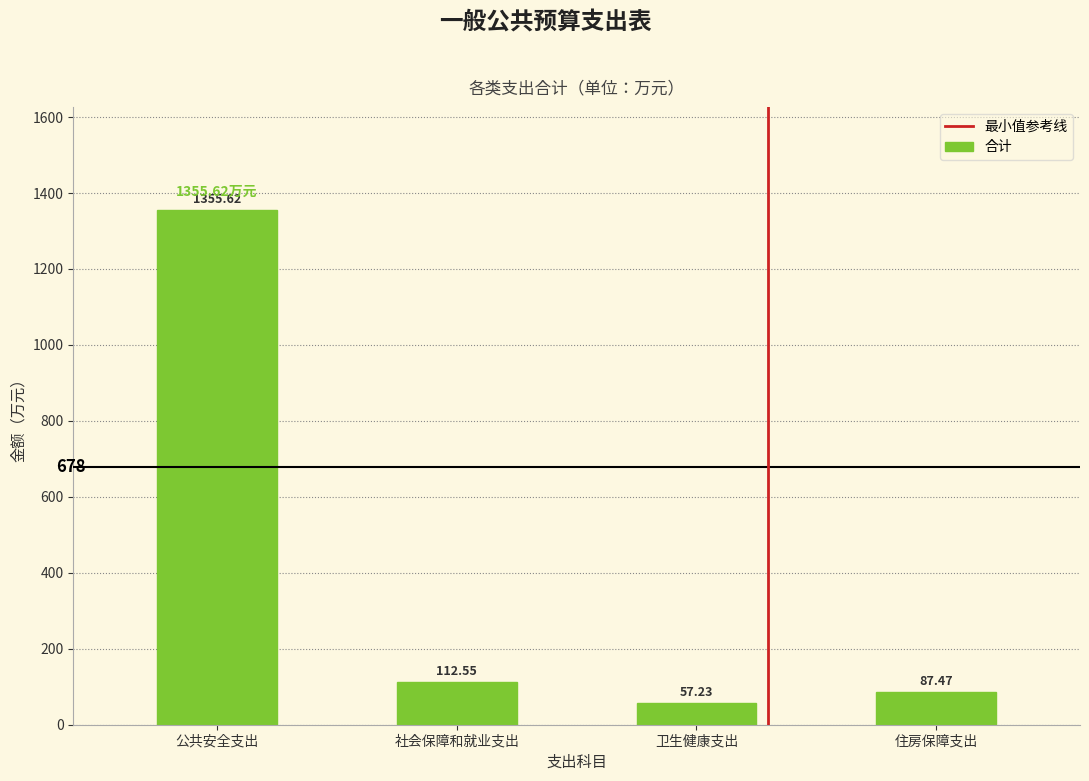

What is the difference between the values at 住房保障支出 and 卫生健康支出?

30.2